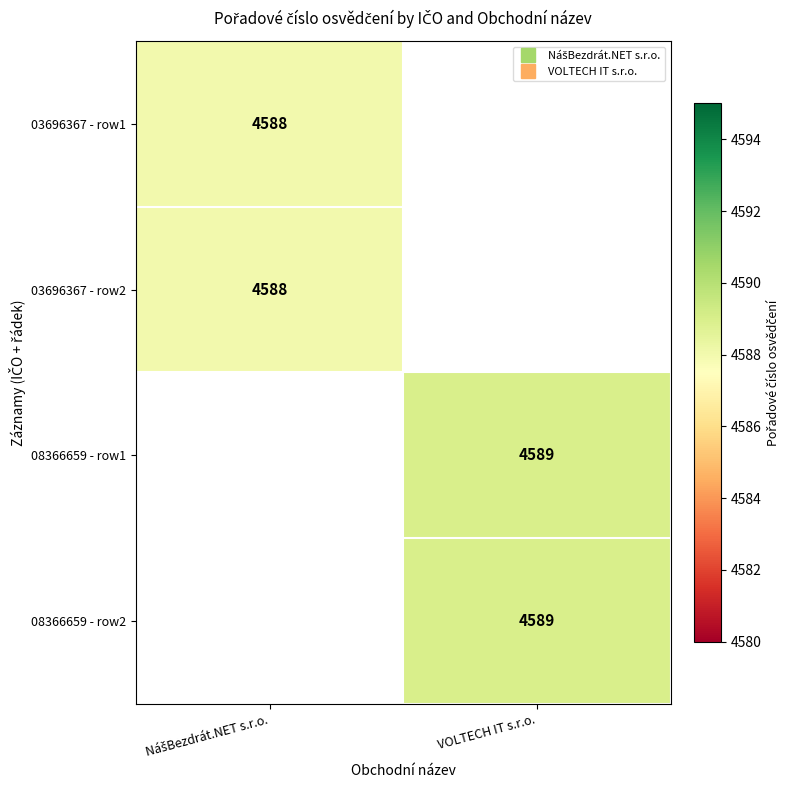

Between NášBezdrát.NET s.r.o. and VOLTECH IT s.r.o., which is larger?

VOLTECH IT s.r.o.